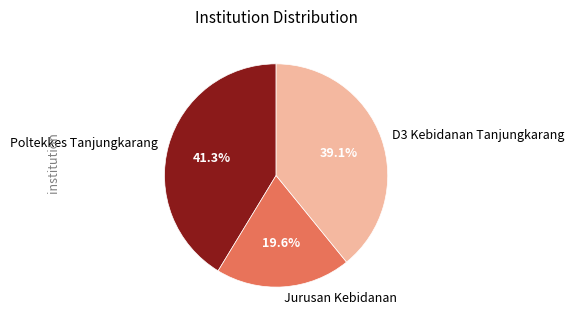

Which has a higher value, D3 Kebidanan Tanjungkarang or Poltekkes Tanjungkarang?

Poltekkes Tanjungkarang